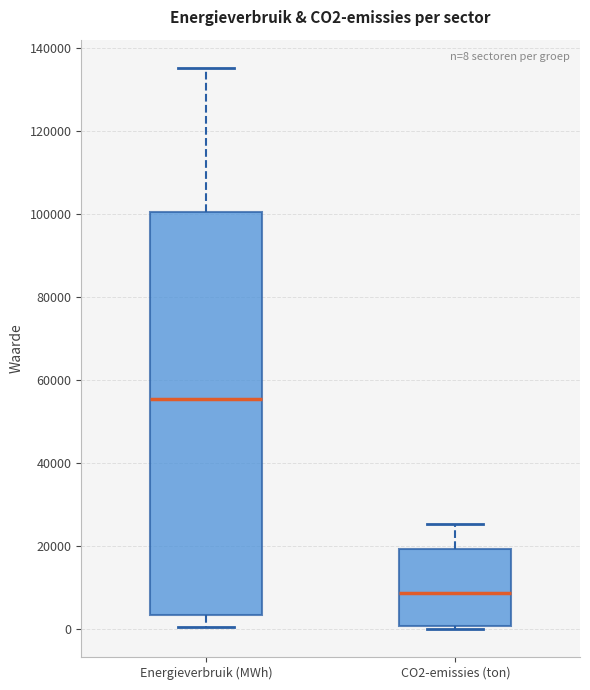

Which box is the tallest, from its lower edge to its upper edge?

Energieverbruik (MWh)